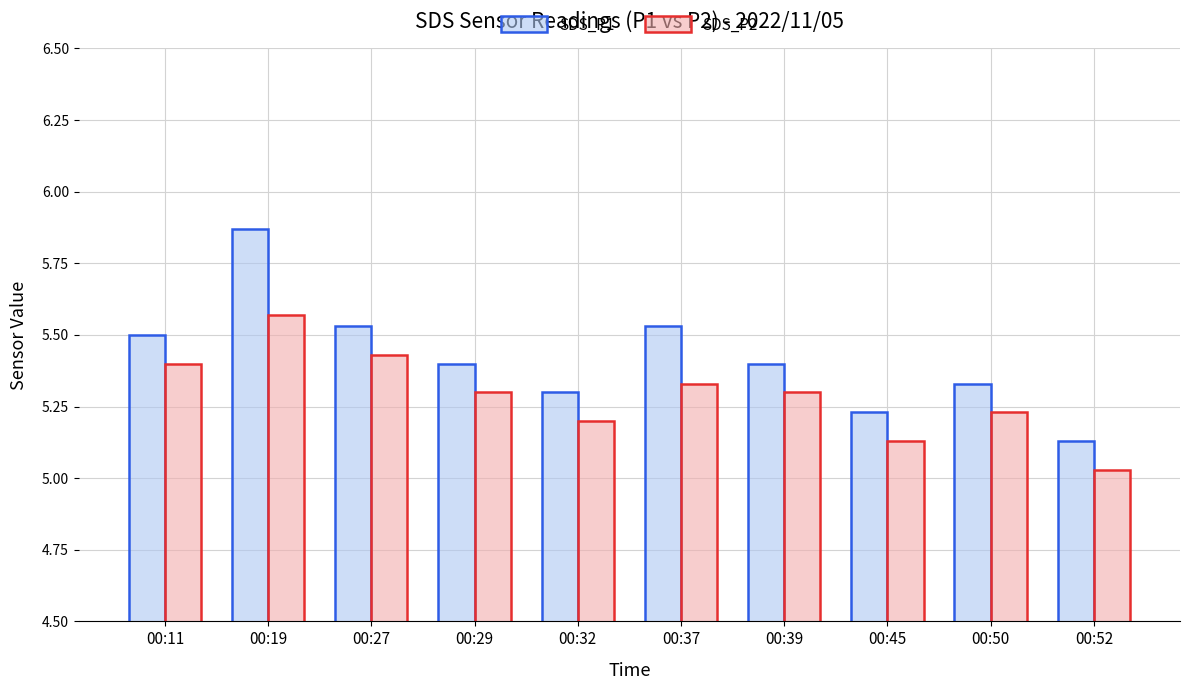

What is the difference between the second highest and minimum values in the SDS_P1 series?

0.4